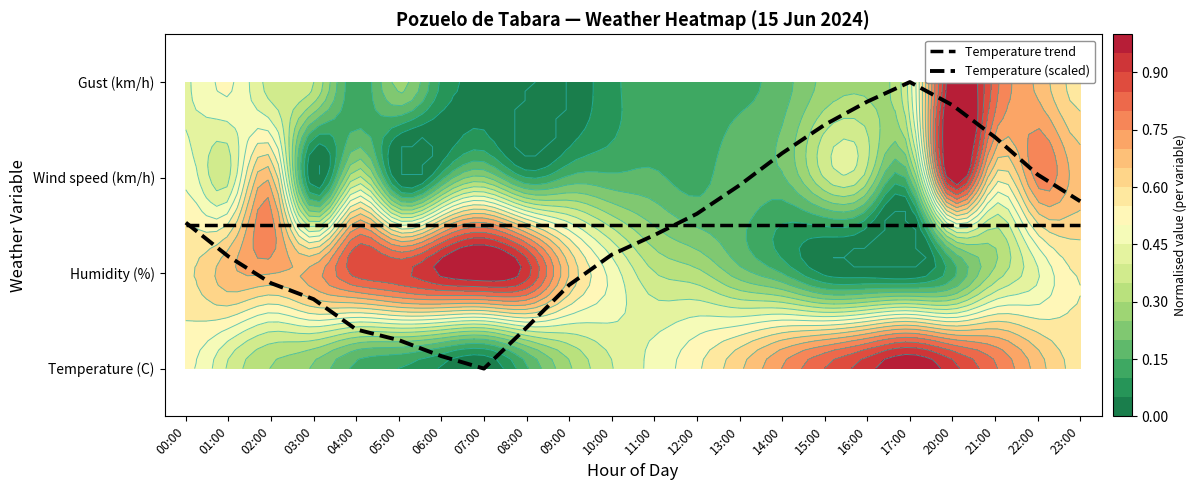

Which series has the largest range (max minus min)?

Temperature (scaled)